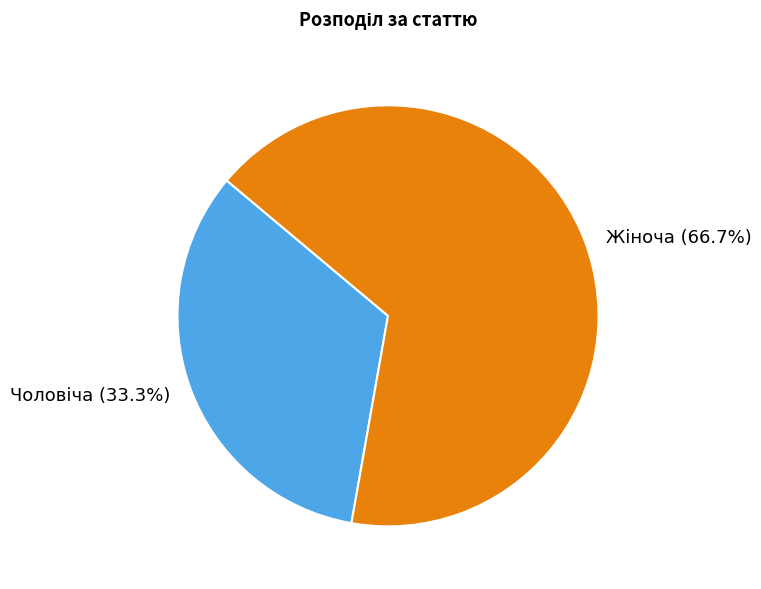

Count the number of slices in the pie.

2